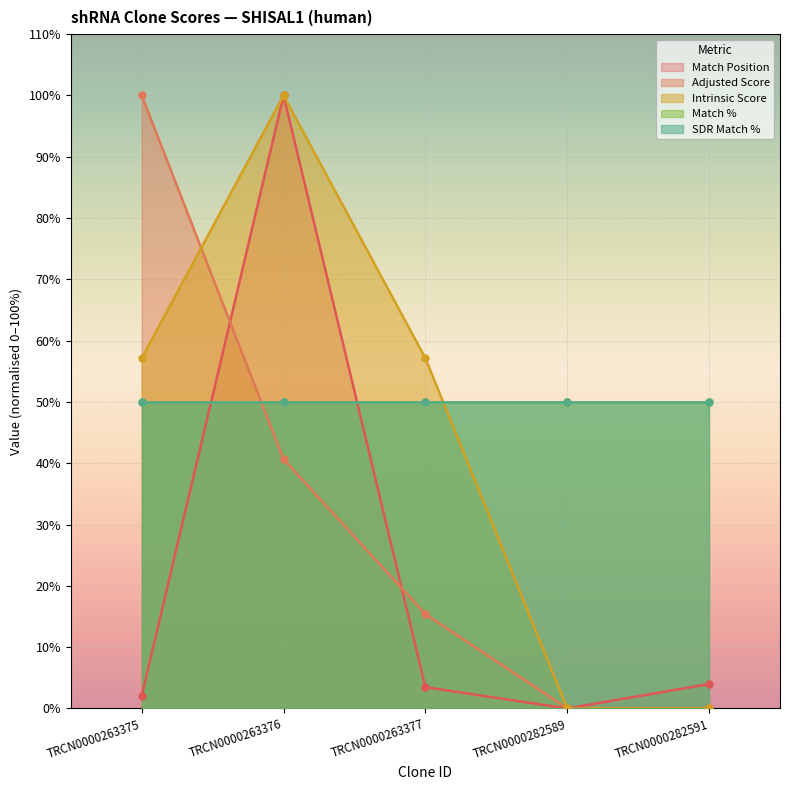

Where is the first local maximum for Intrinsic Score?

TRCN0000263376